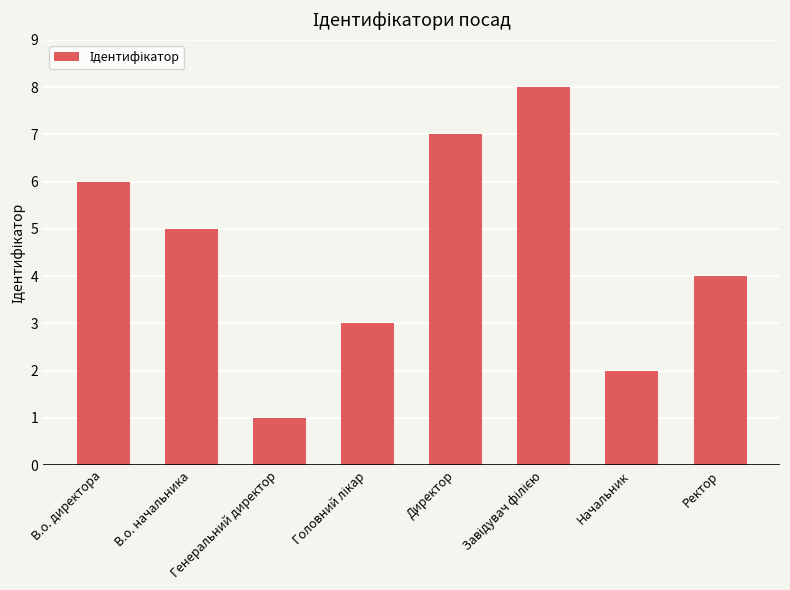

What is the maximum value shown in the chart?

8